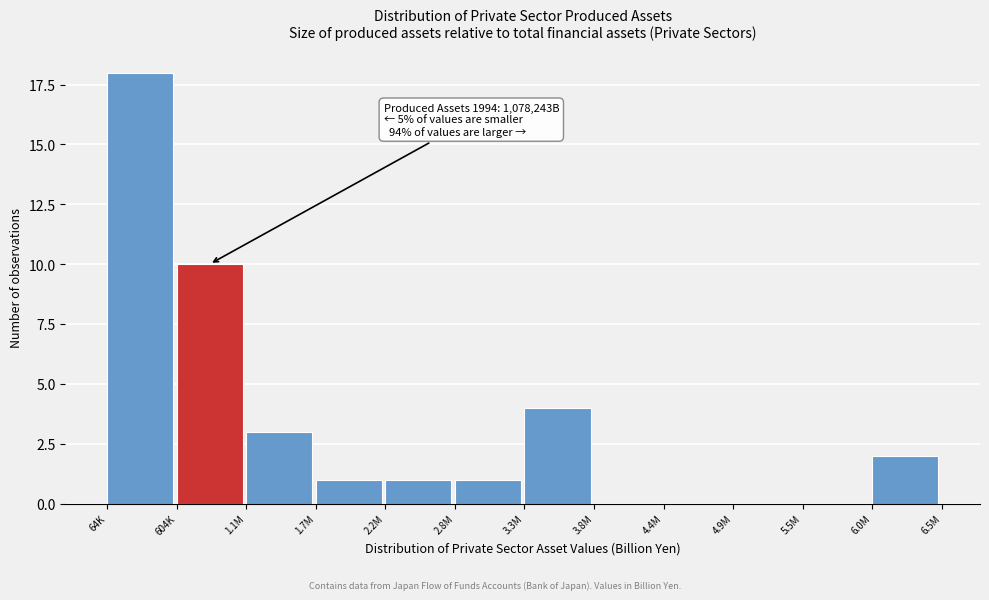

Reading right to left, extract all data points from this chart.

6.0M=2	5.5M=0	4.9M=0	4.4M=0	3.8M=0	3.3M=4	2.8M=1	2.2M=1	1.7M=1	1.1M=3	604K=10	64K=18